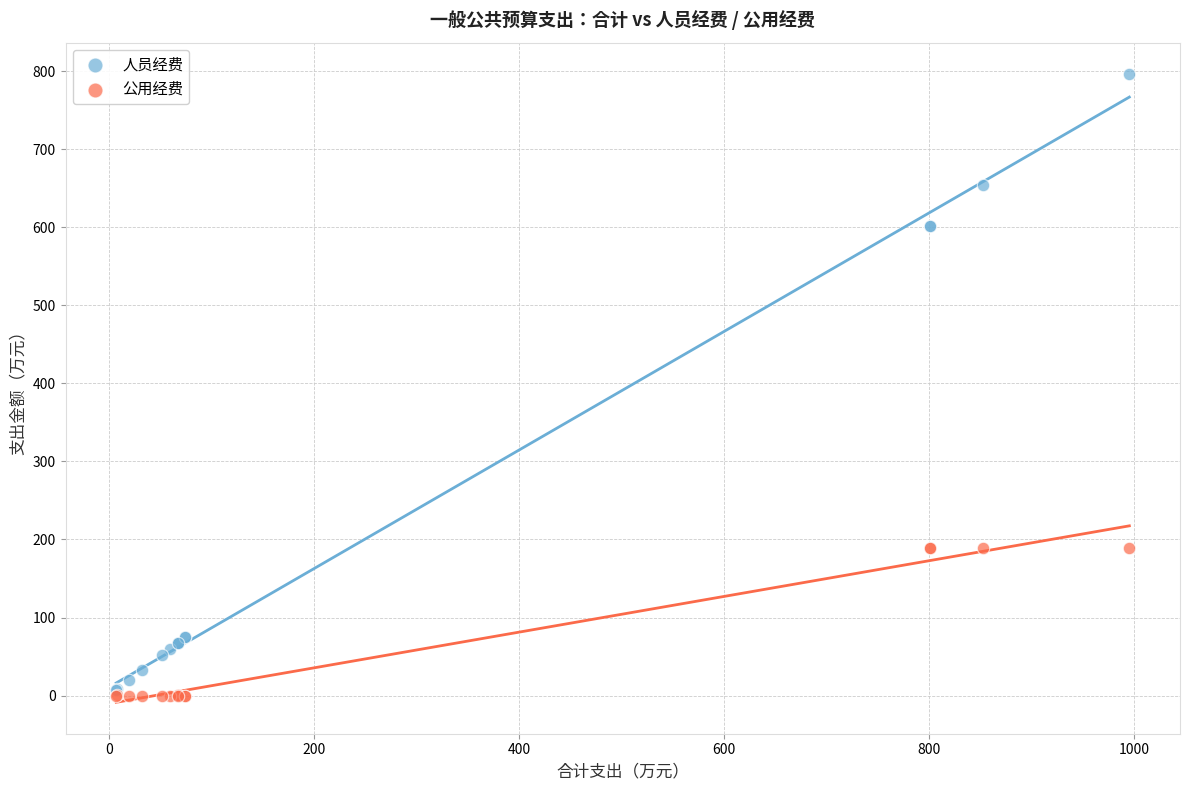

Which series has the largest Y range (max minus min)?

人员经费